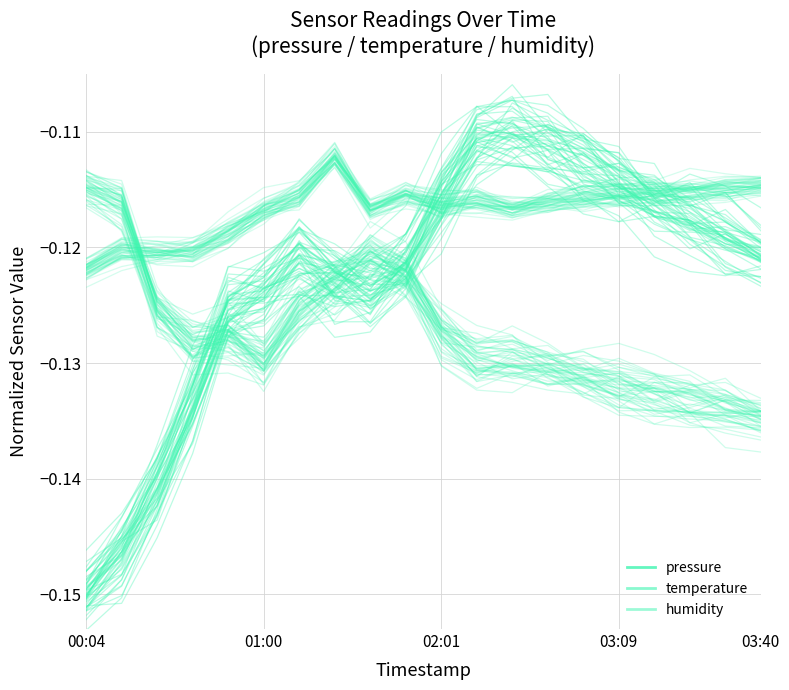

True or false: pressure has a value of -0.2 at 16.

False